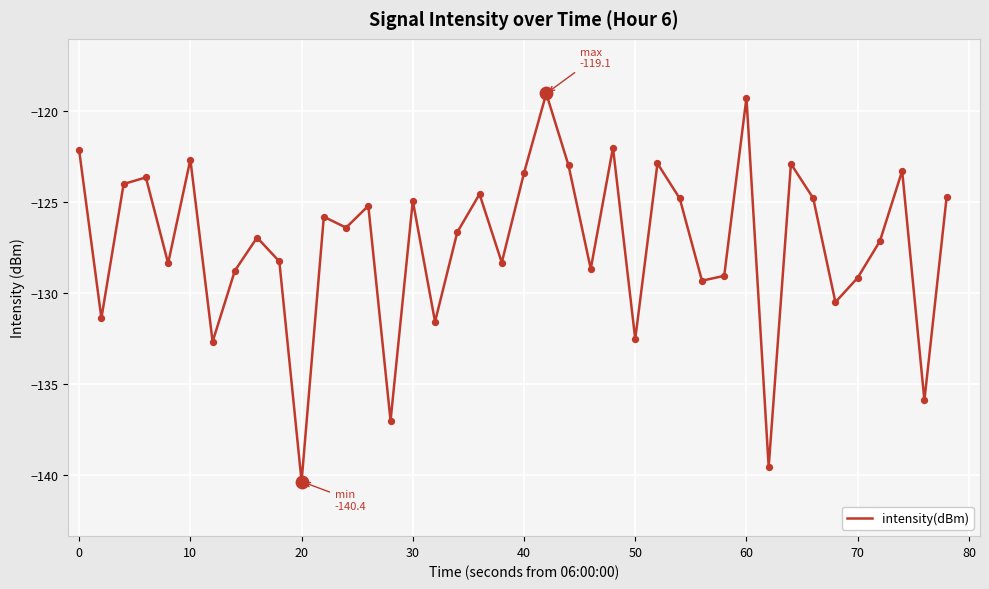

What is the smallest value displayed?

-140.4